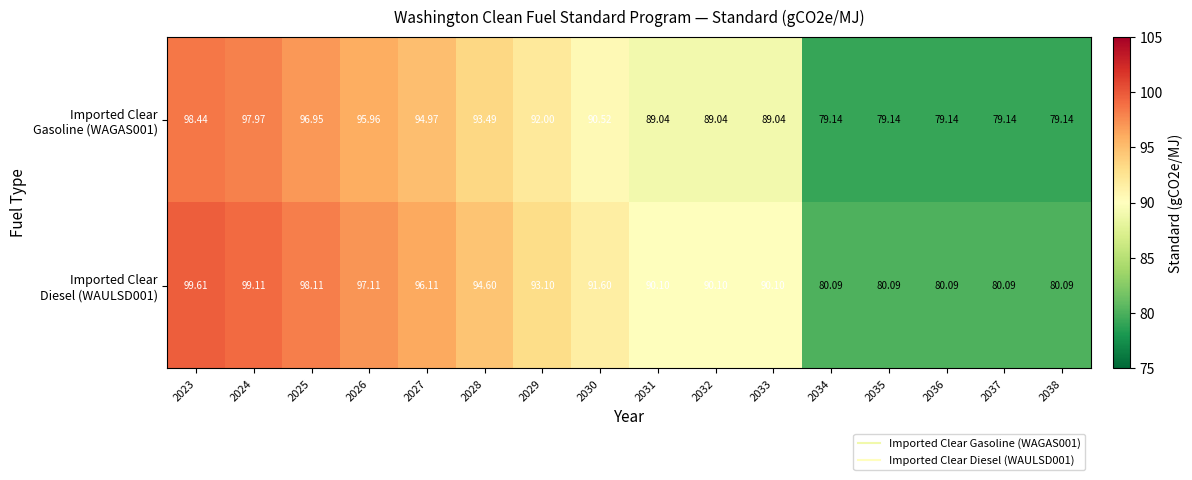

How many data points does each series have?

16